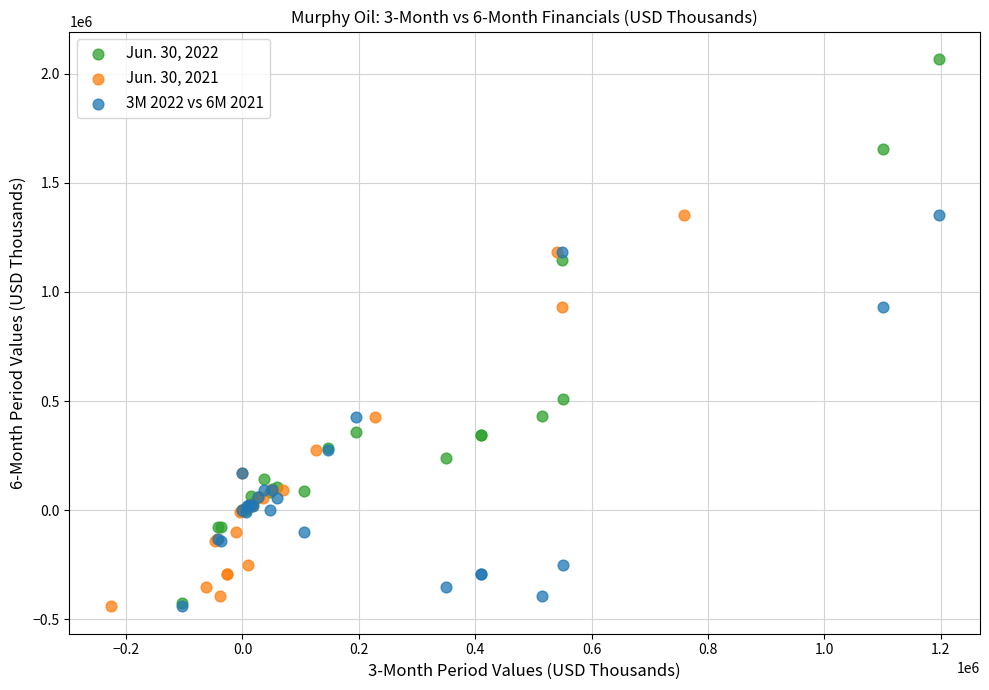

Which series has the widest spread of Y values?

Jun. 30, 2022